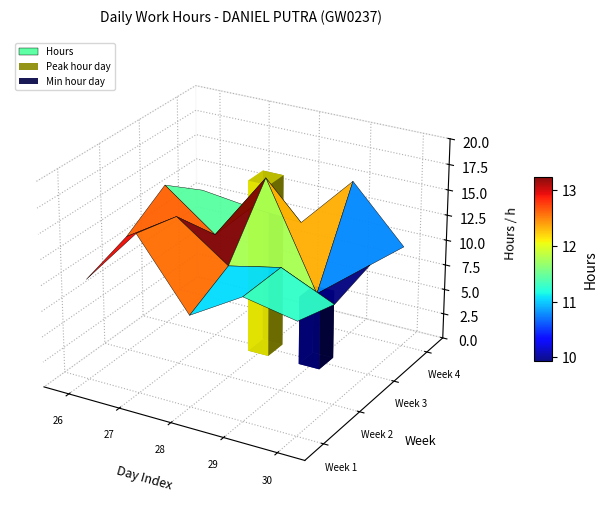

What is the change in value from 3 to 12?

-3.7